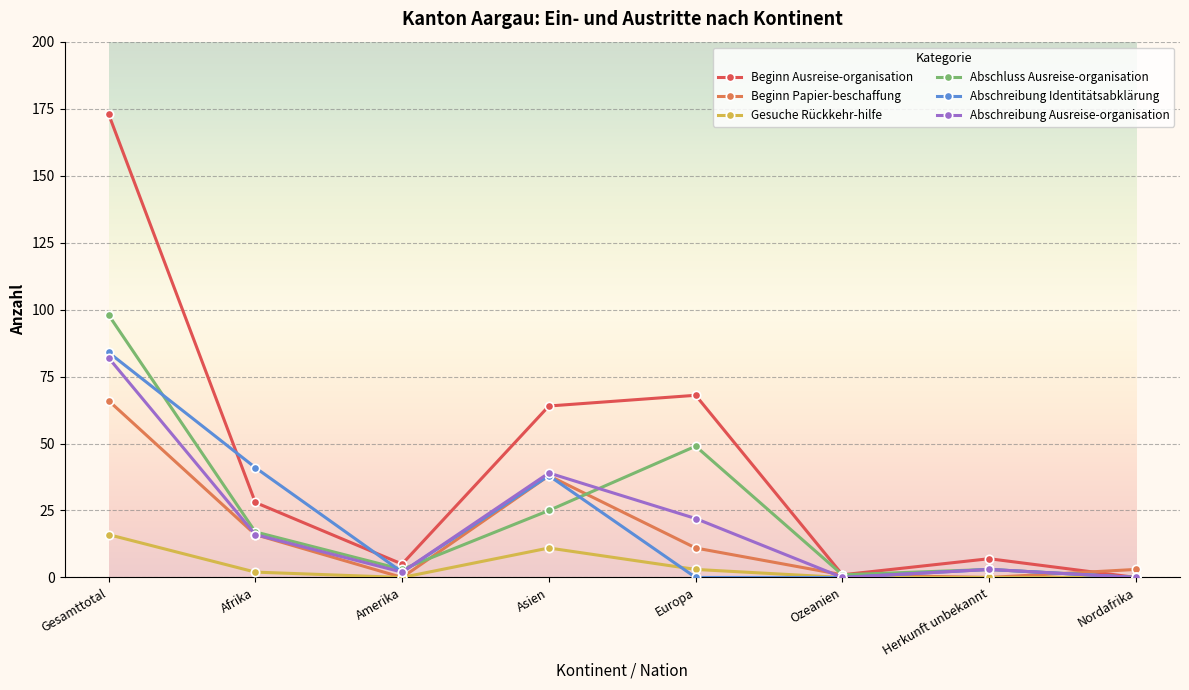

True or false: Abschreibung Identitätsabklärung has more than 1 interior local peaks.

True